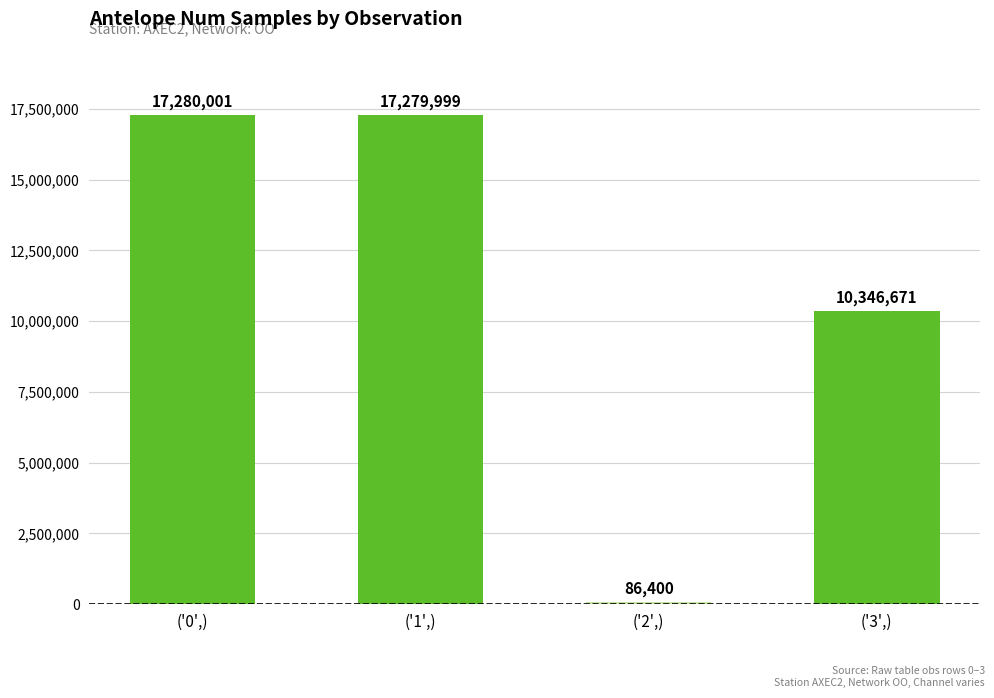

Where does the data first go above 17279999?

('0',)